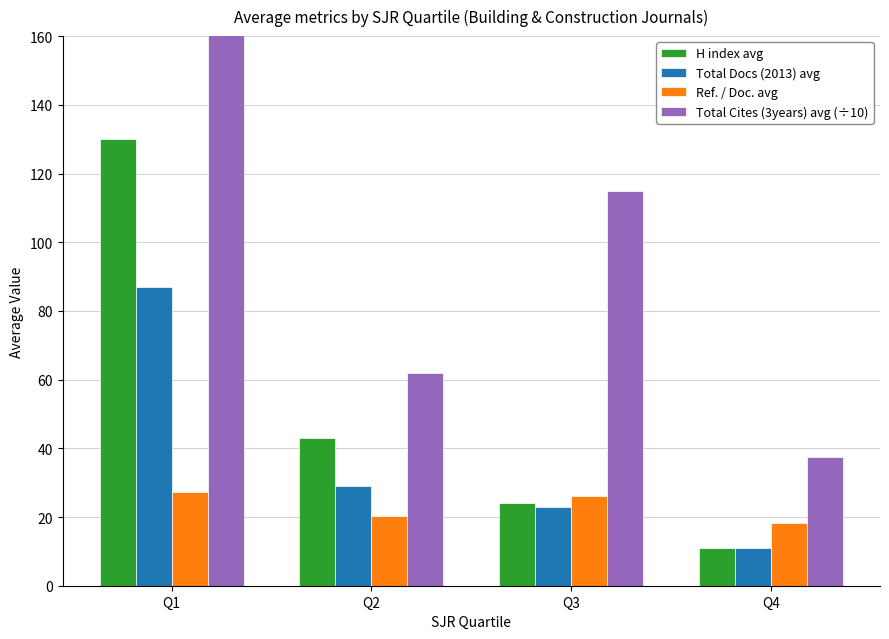

Which series has the largest total across all categories?

Total Cites (3years) avg (÷10)